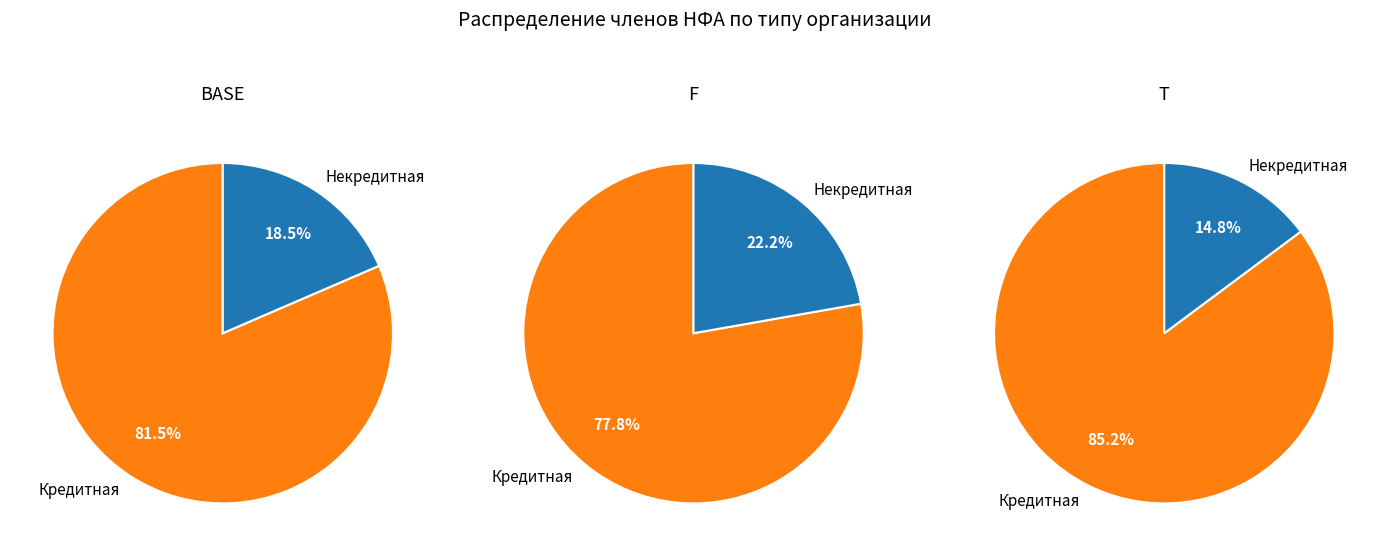

To the nearest percent, what portion does Кредитная represent?

81%